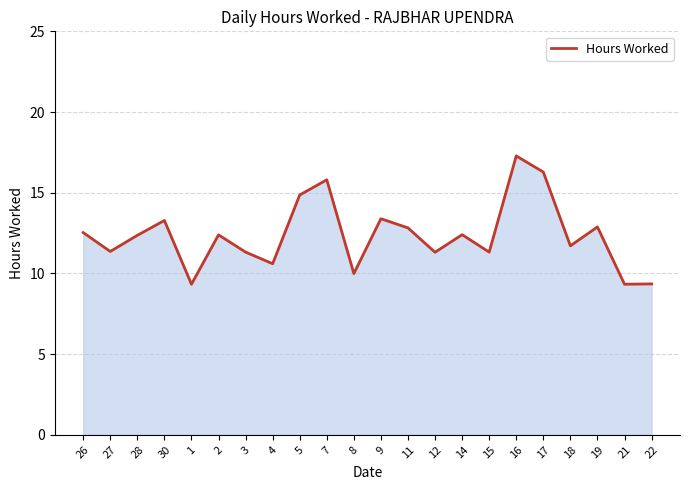

Does the chart display data point markers on the line(s)?

No